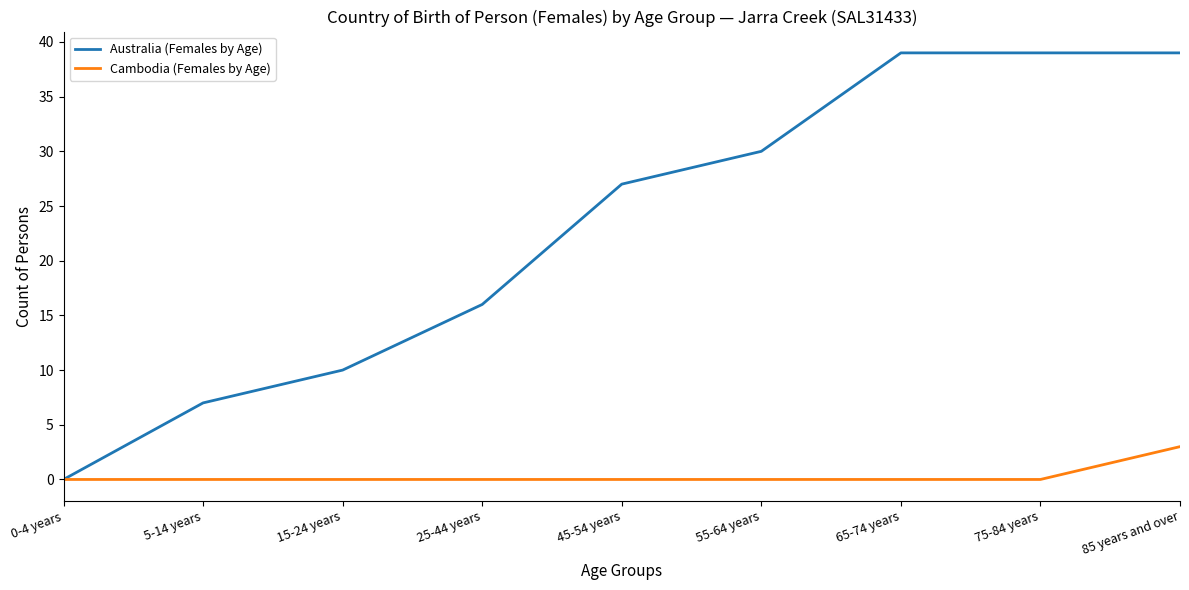

True or false: Australia (Females by Age) has more than 1 interior local peaks.

False